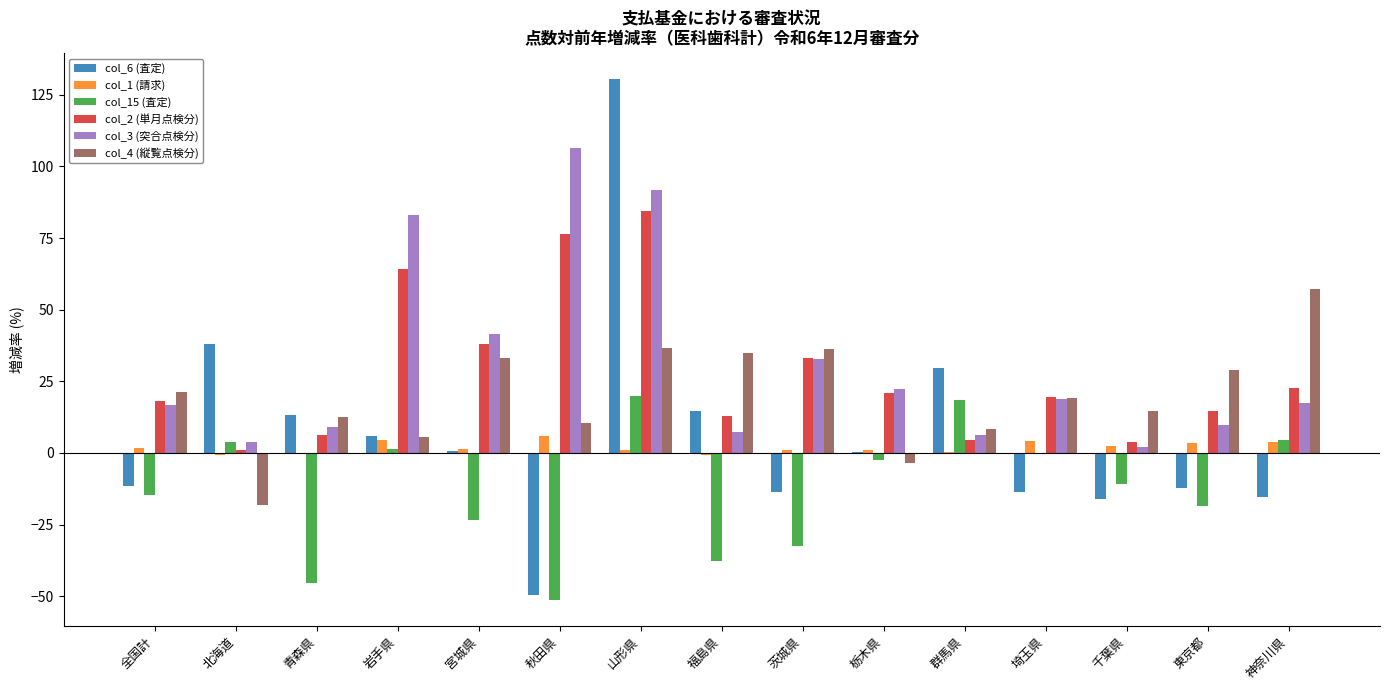

The col_4 (縦覧点検分) series shows 19.1 at 埼玉県. True or false?

True